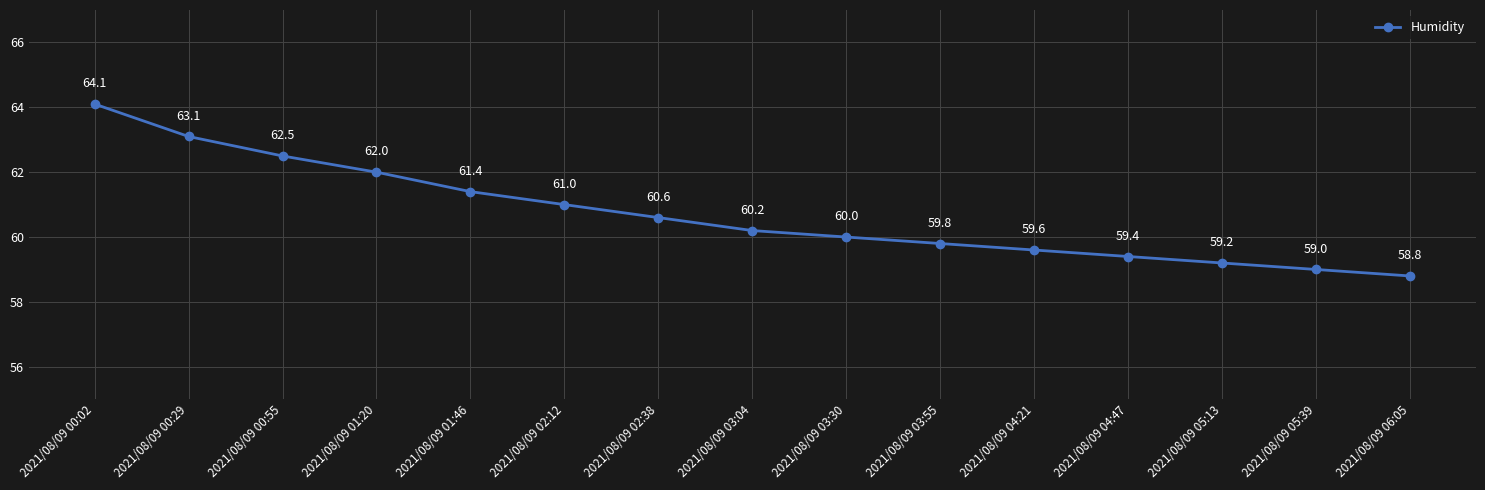

At which category does the chart reach its minimum across all series?

2021/08/09 06:05